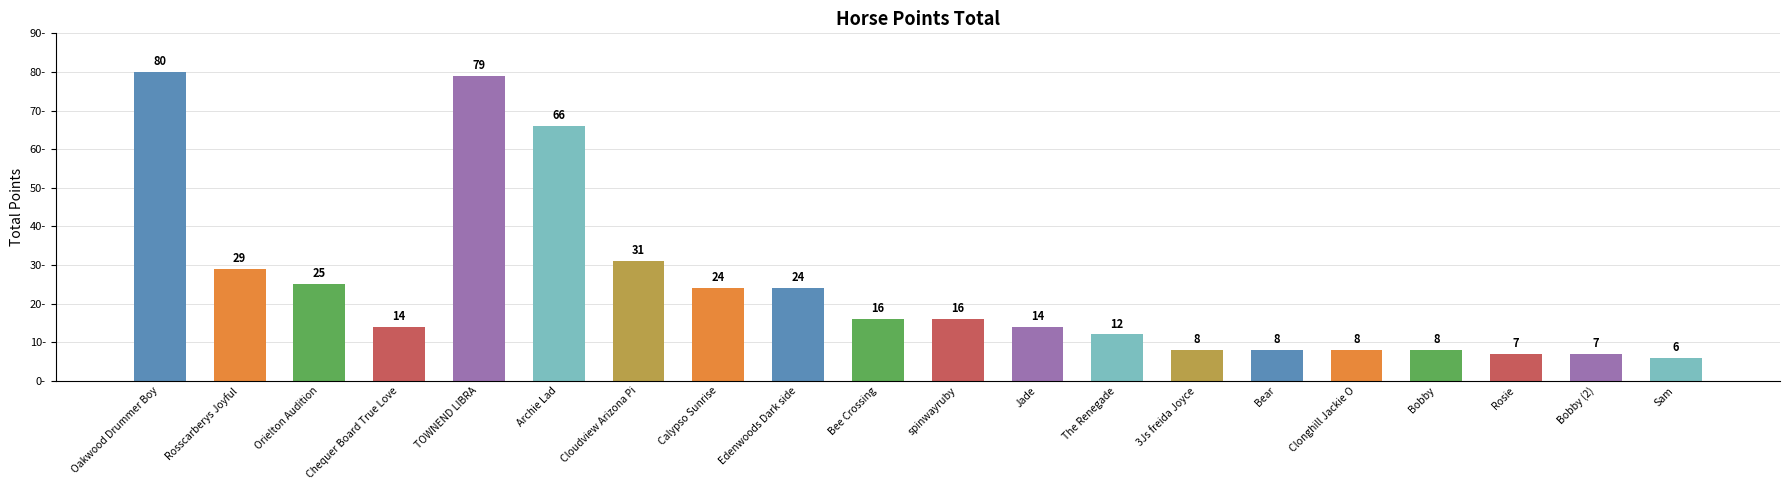

What is the maximum value shown in the chart?

80